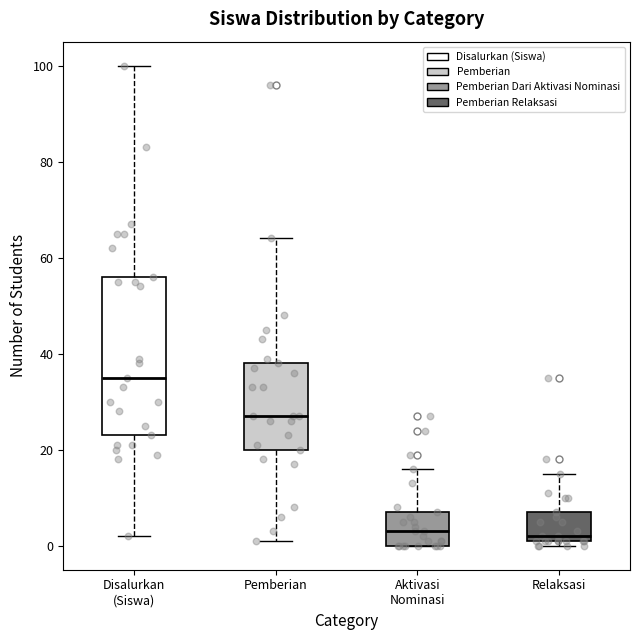

Where is the upper edge of the box for Disalurkan (Siswa) on the y-axis? The values are not printed on the chart, so give them approximately, as read against the axis.

56